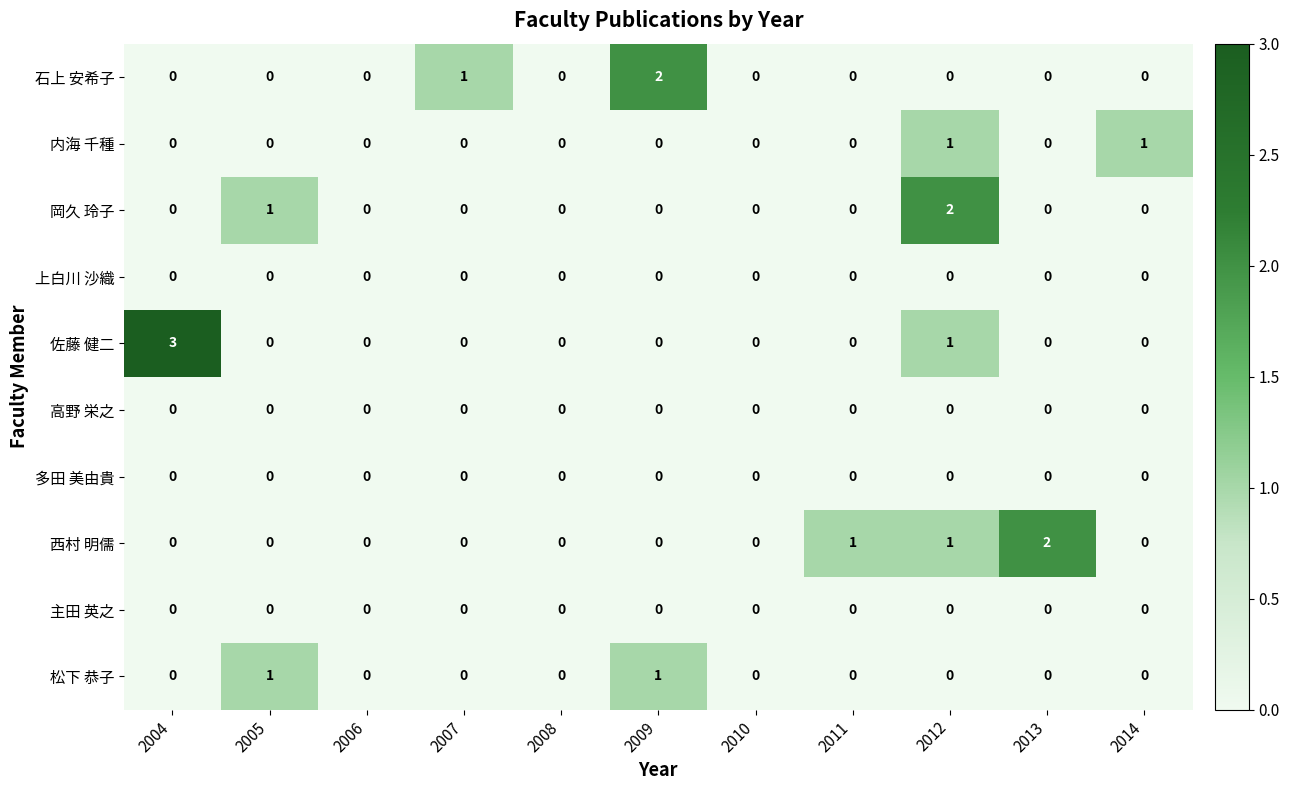

At which category is the sum across all series the highest?

2012